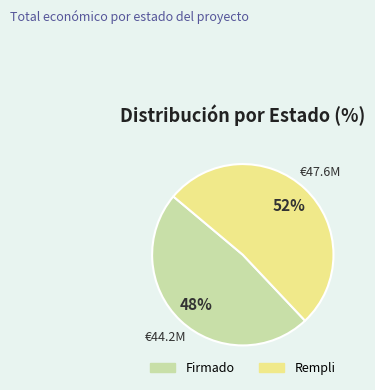

What is the smallest slice in the pie chart?

Firmado